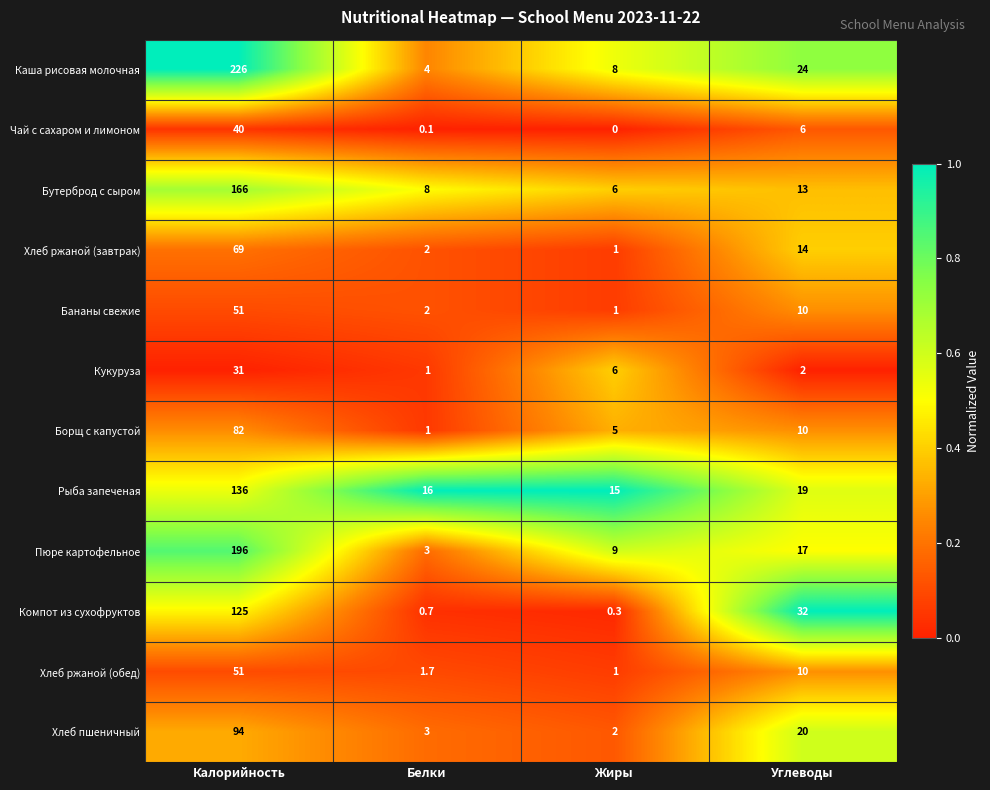

Between Калорийность and Белки, which series saw the biggest shift?

Каша рисовая молочная